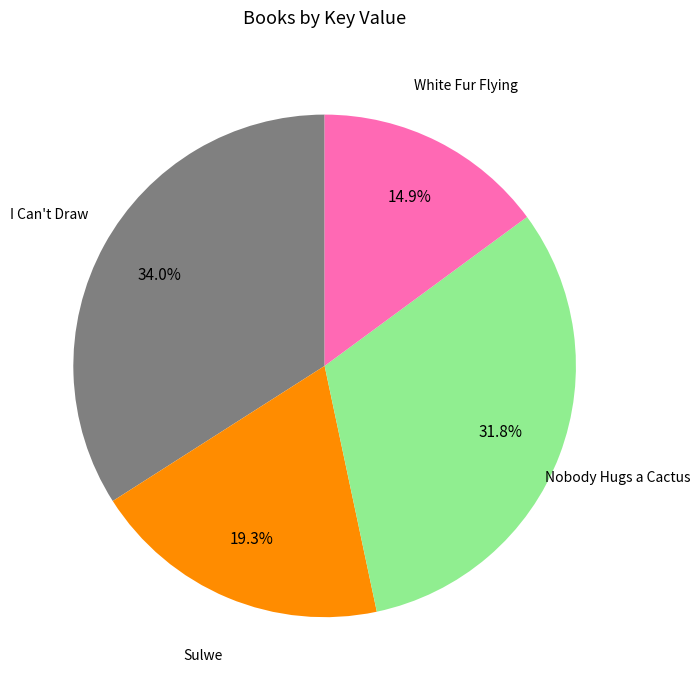

Count the number of slices in the pie.

4